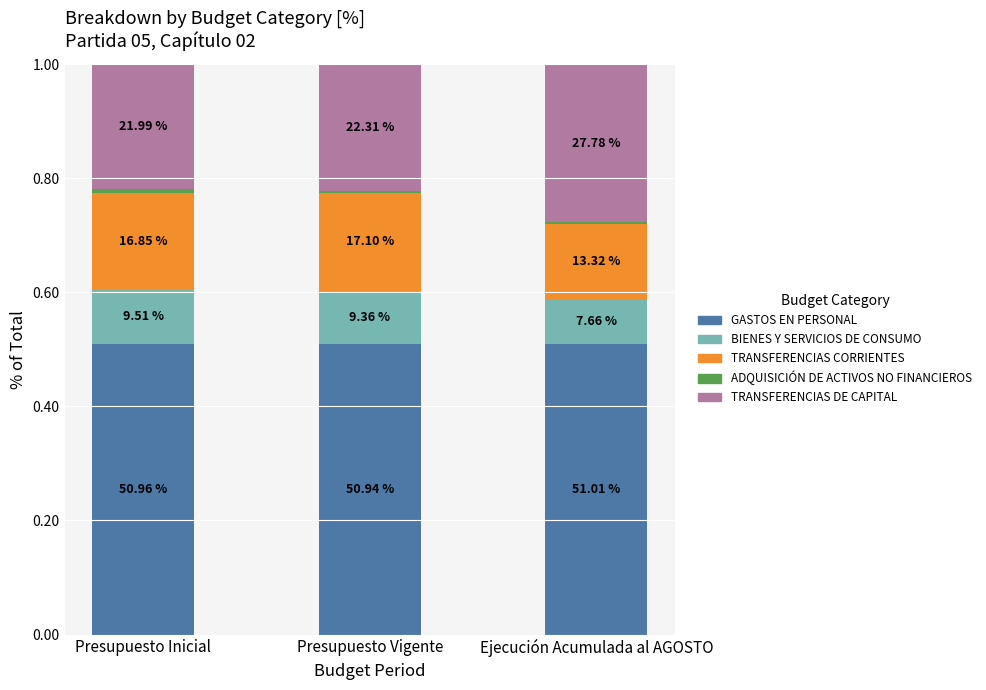

Which has a higher value, Presupuesto Vigente or Ejecución Acumulada al AGOSTO?

Ejecución Acumulada al AGOSTO